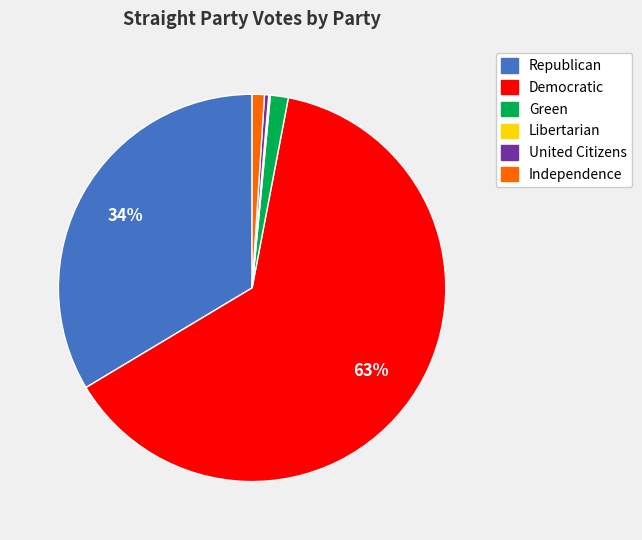

Which category accounts for the majority?

Democratic